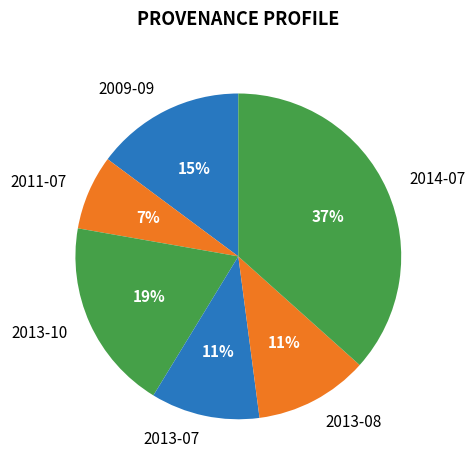

Which slice is the largest?

2014-07